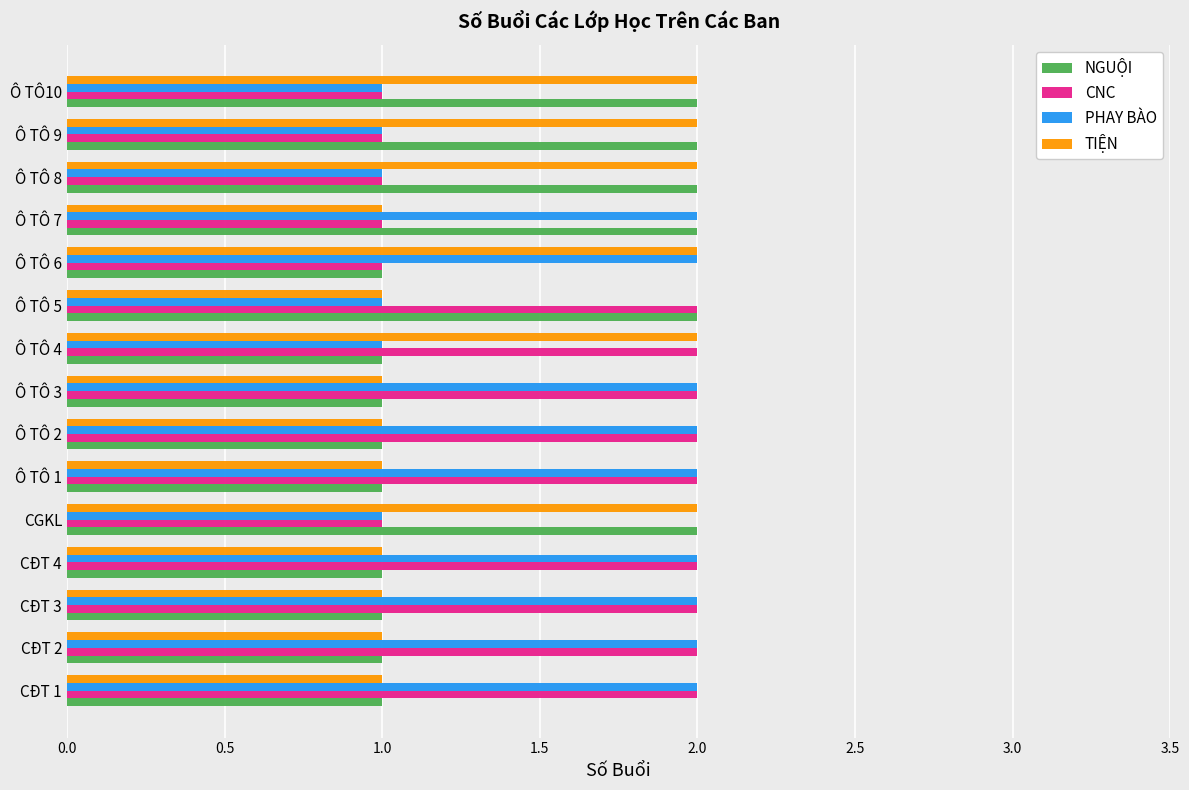

What is the sum of all TIỆN values?

21